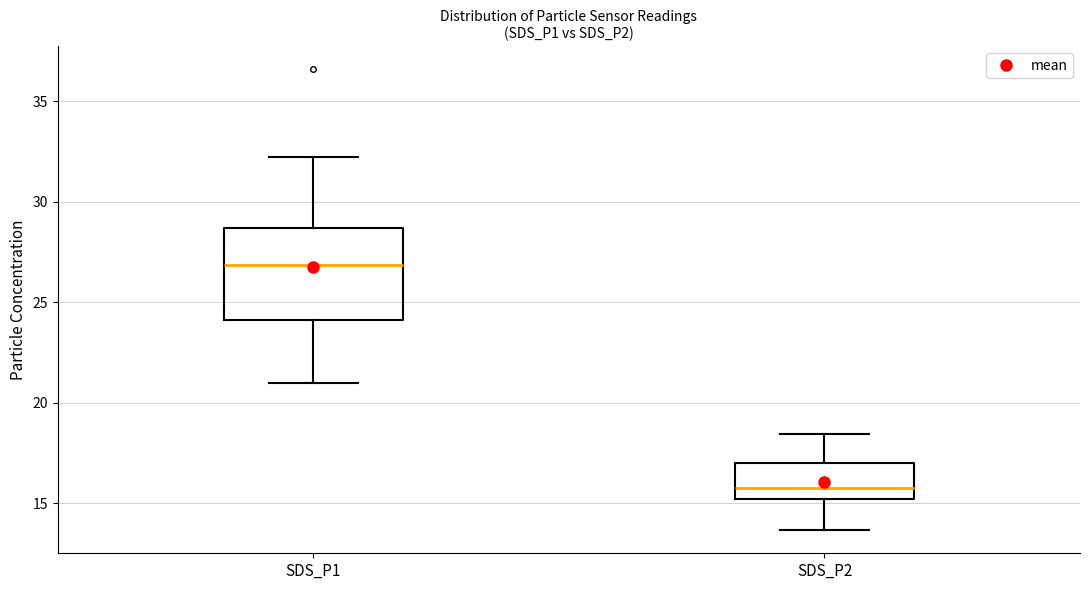

Where does the median line of the box for SDS_P1 sit on the y-axis? The values are not printed on the chart, so give them approximately, as read against the axis.

27.0